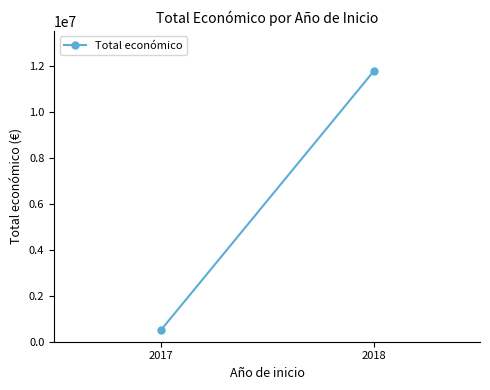

What is the sum of the values at 2017 and 2018?

12276766